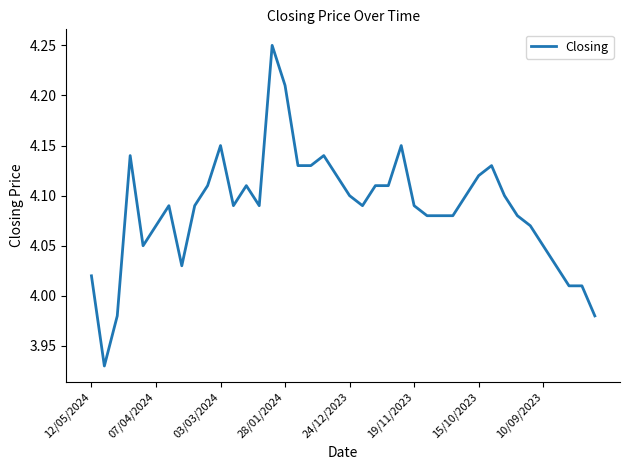

Does the chart display data point markers on the line(s)?

No